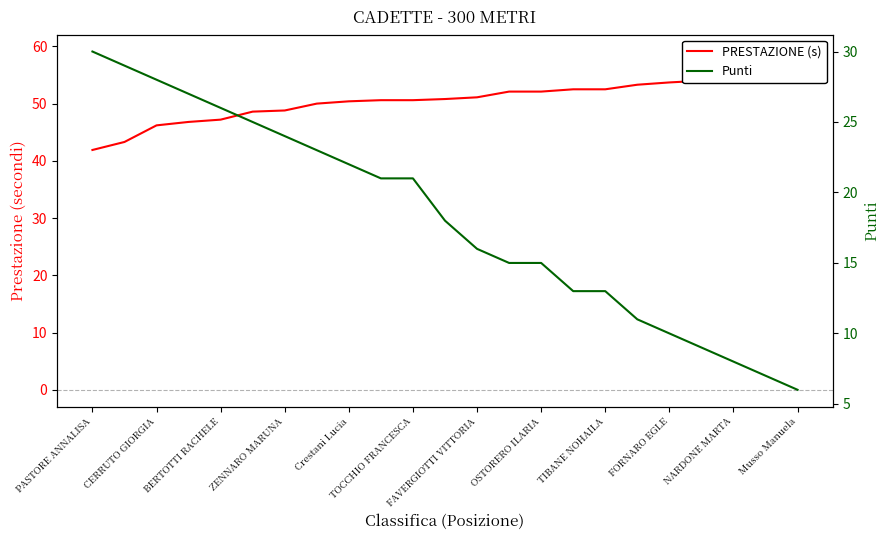

True or false: PRESTAZIONE (s) and Punti cross at least once.

False